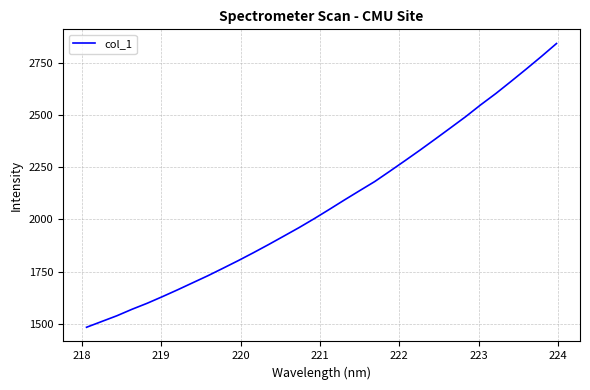

What is the greatest value displayed?

2841.8